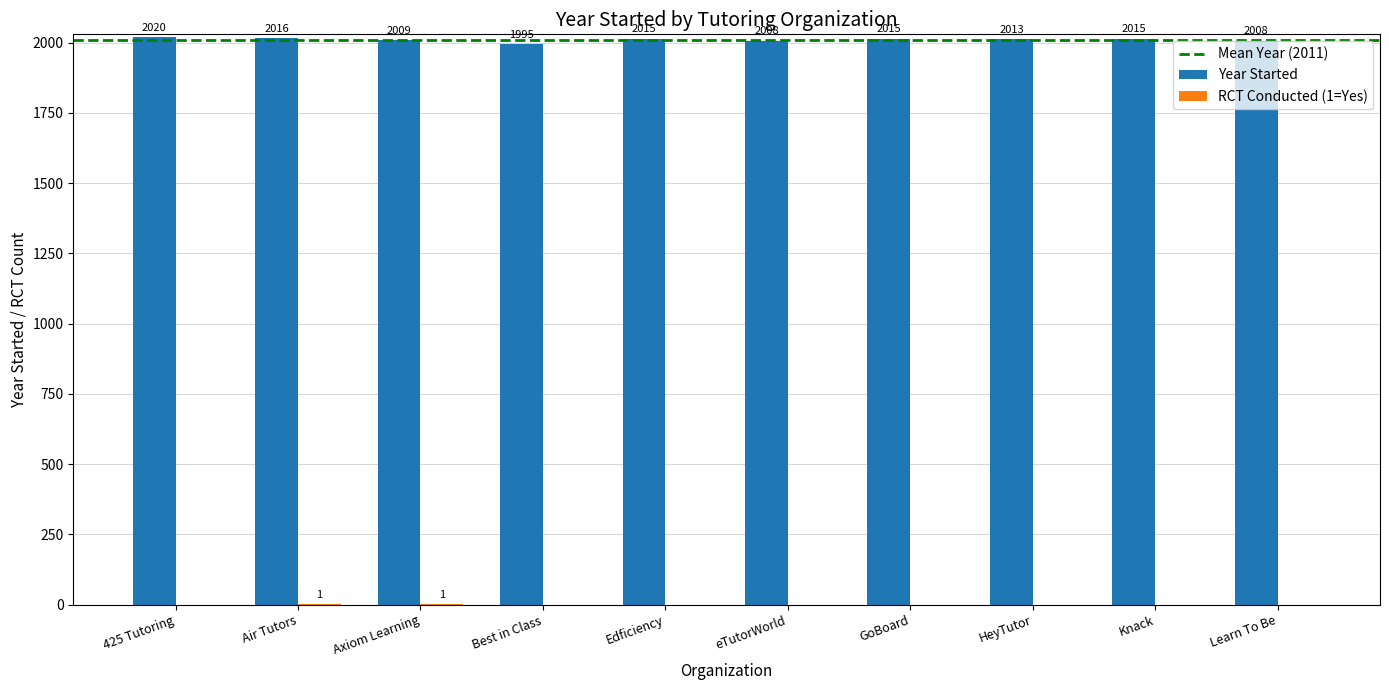

What is the sum of all Year Started values?

20114